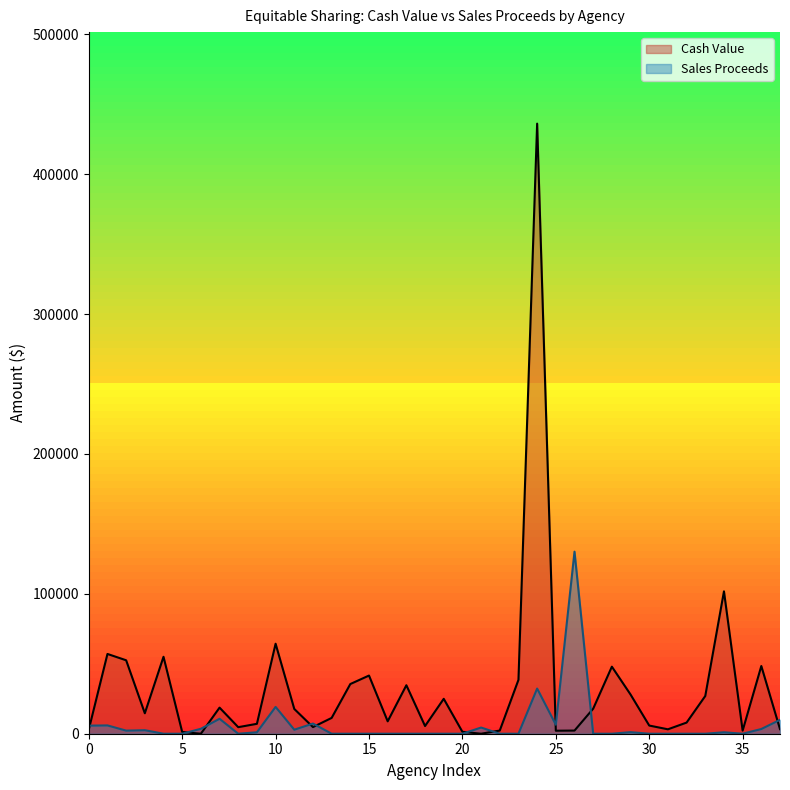

Which series has the widest spread of values?

Cash Value